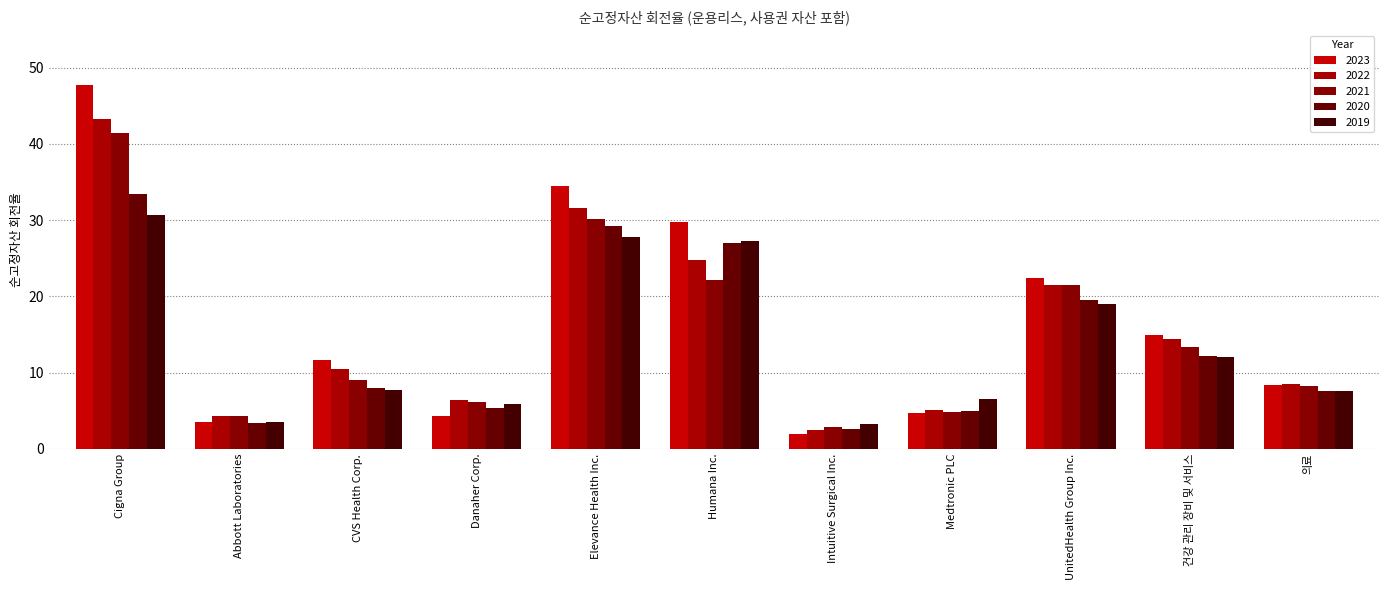

Reading right to left, list all the values displayed in this chart.

2023: 8.3	15.0	22.5	4.7	2.0	29.8	34.4	4.3	11.7	3.6	47.8
2022: 8.6	14.4	21.5	5.1	2.5	24.8	31.6	6.3	10.5	4.2	43.2
2021: 8.2	13.3	21.5	4.8	2.9	22.1	30.1	6.1	9.1	4.3	41.4
2020: 7.5	12.2	19.6	5.0	2.7	27.1	29.3	5.3	8.0	3.4	33.5
2019: 7.6	12.1	19.0	6.5	3.3	27.2	27.8	5.8	7.8	3.6	30.7